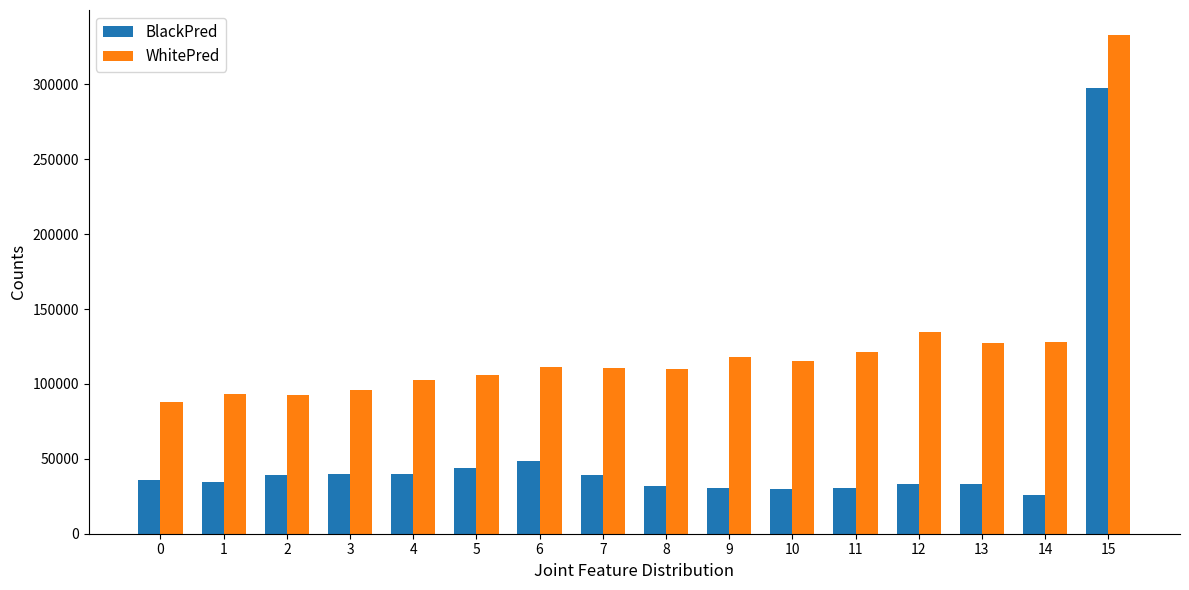

List the series in order of their overall mean, lowest first.

BlackPred, WhitePred